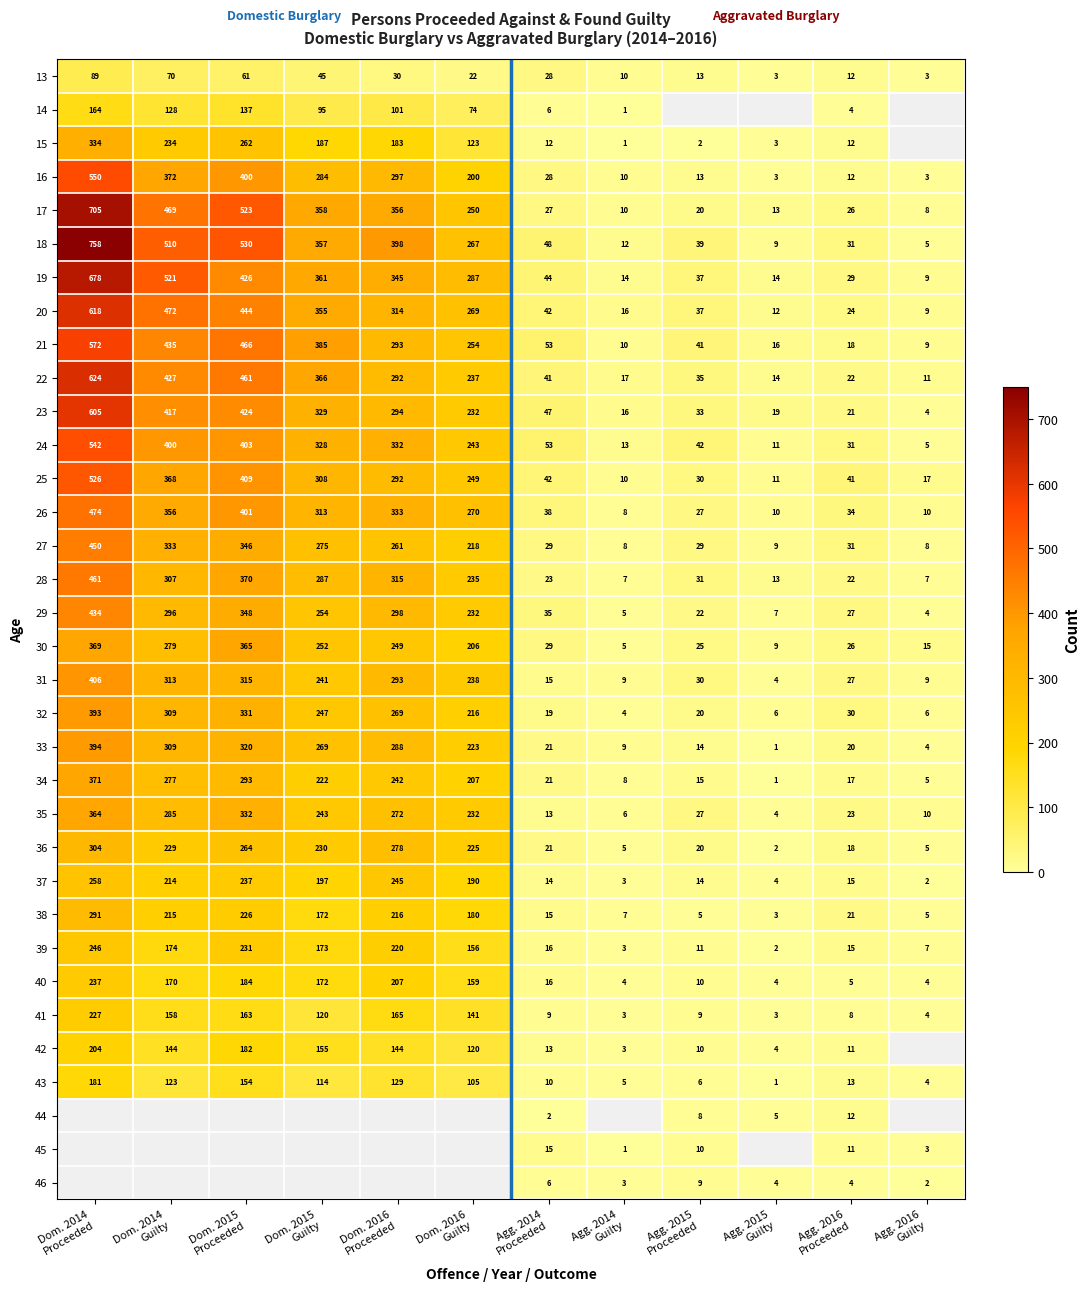

What is the difference between the maximum and second lowest values in the 20 series?

606